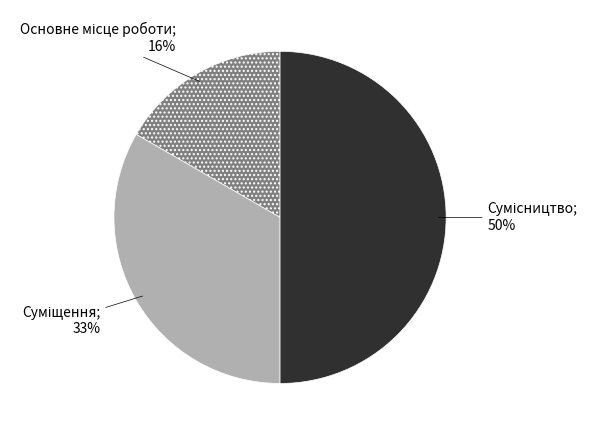

Count the number of slices in the pie.

3